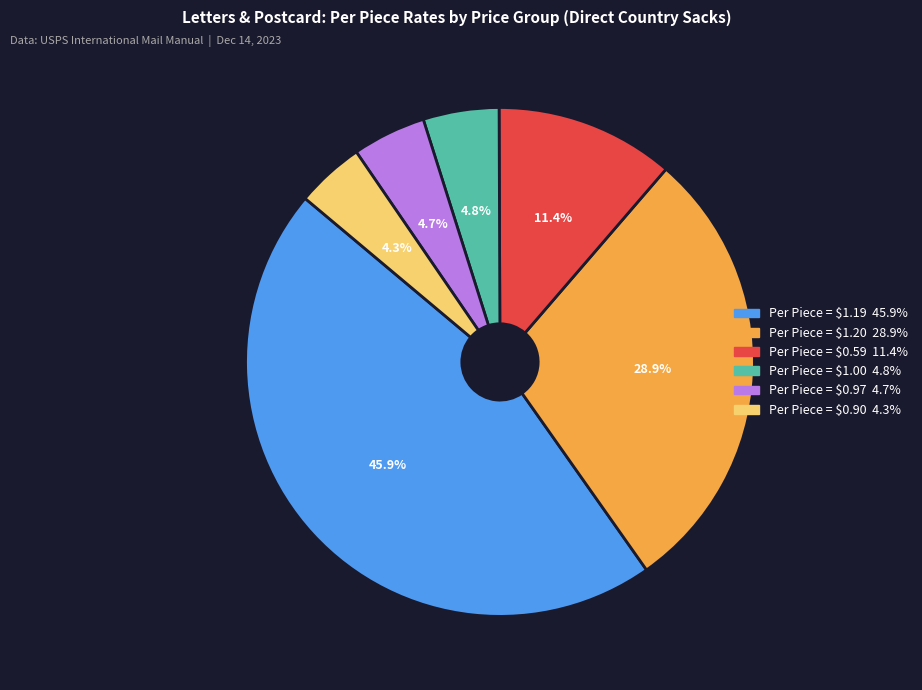

Is there a majority slice in this chart?

No